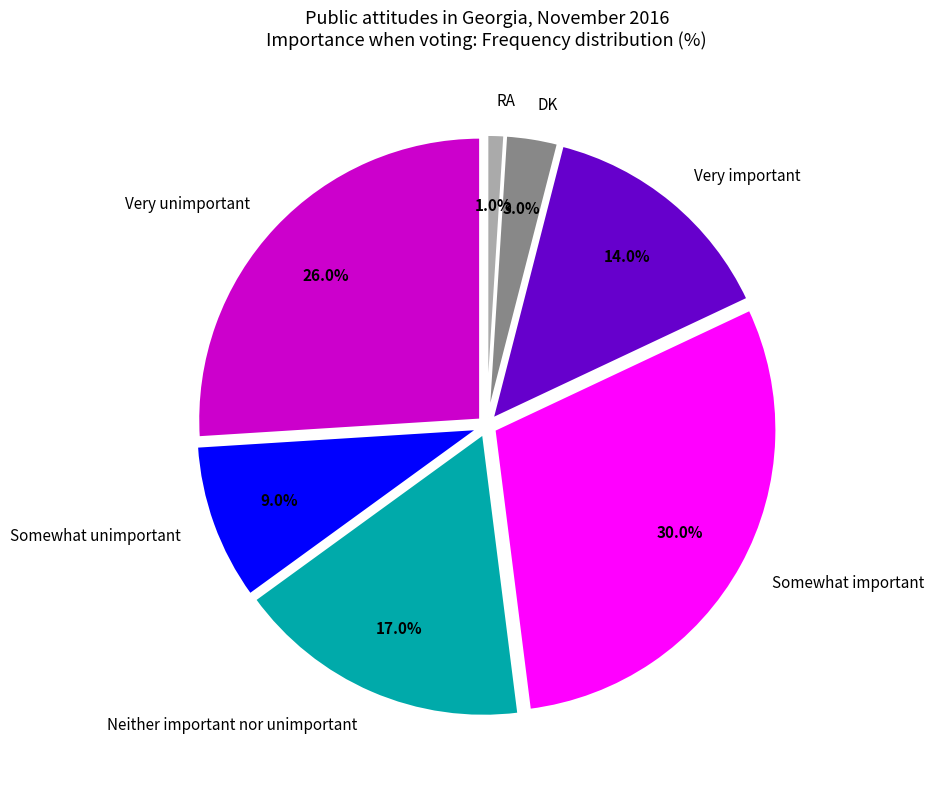

Which slice is the smallest?

RA